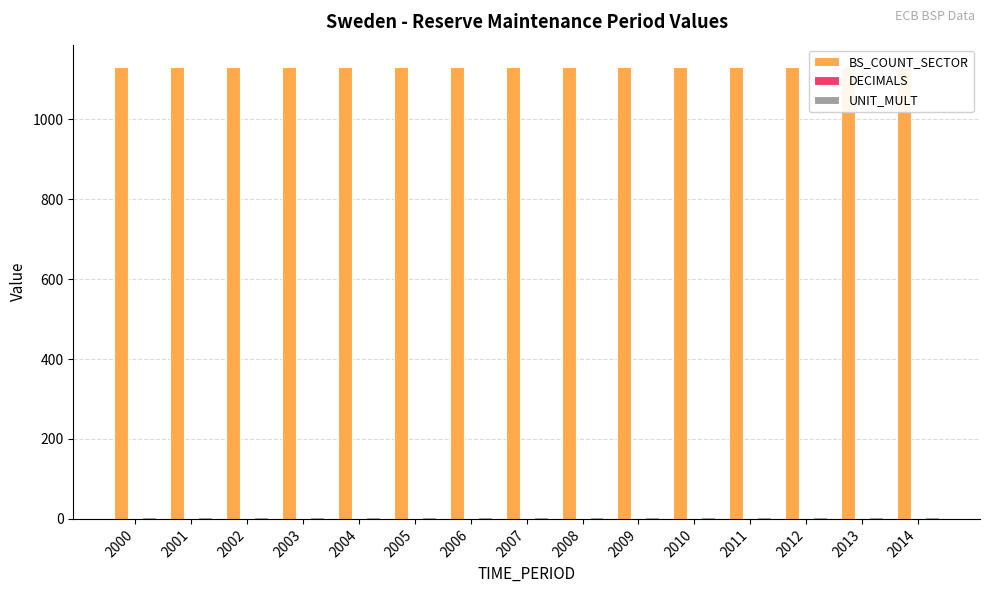

Reading right to left, transcribe all the data shown in this chart.

BS_COUNT_SECTOR: 1130	1130	1130	1130	1130	1130	1130	1130	1130	1130	1130	1130	1130	1130	1130
DECIMALS: 0	0	0	0	0	0	0	0	0	0	0	0	0	0	0
UNIT_MULT: 6	6	6	6	6	6	6	6	6	6	6	6	6	6	6